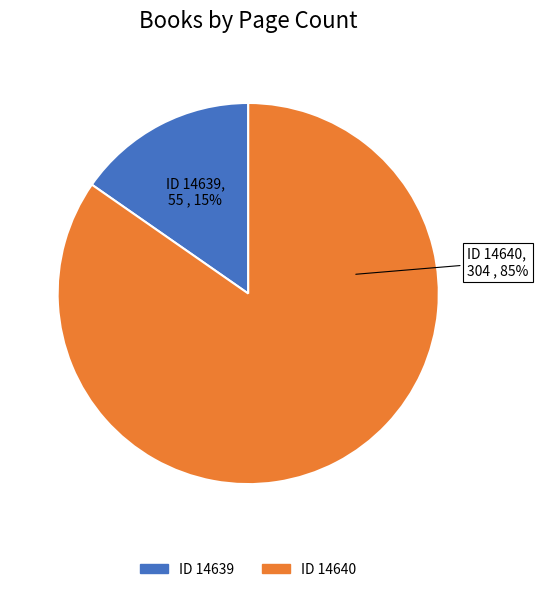

How many segments does this pie chart have?

2